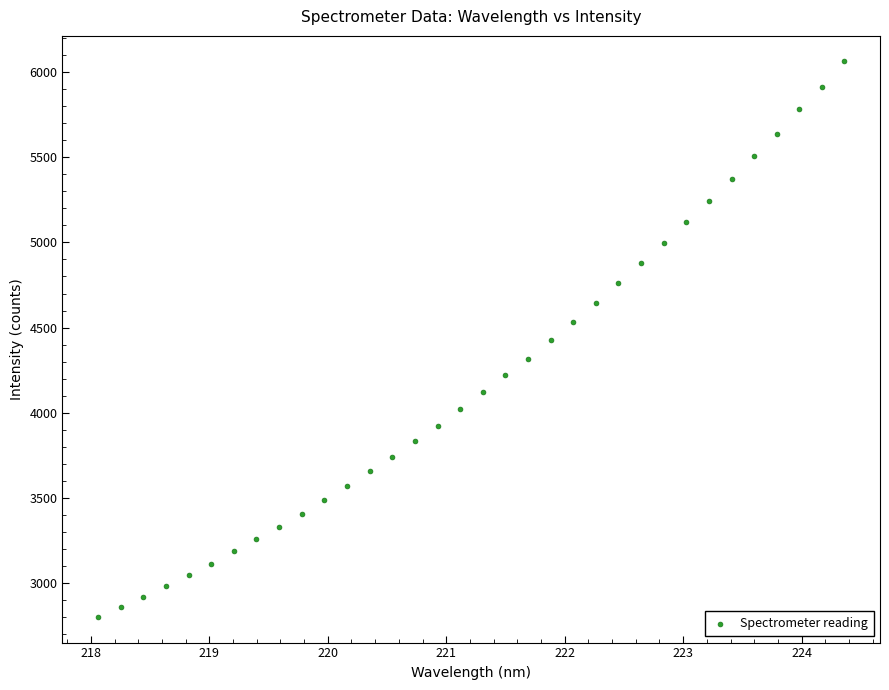

What is the range of X values (max minus min)?

6.3